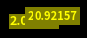

Is there any slice that represents more than half of the pie?

No